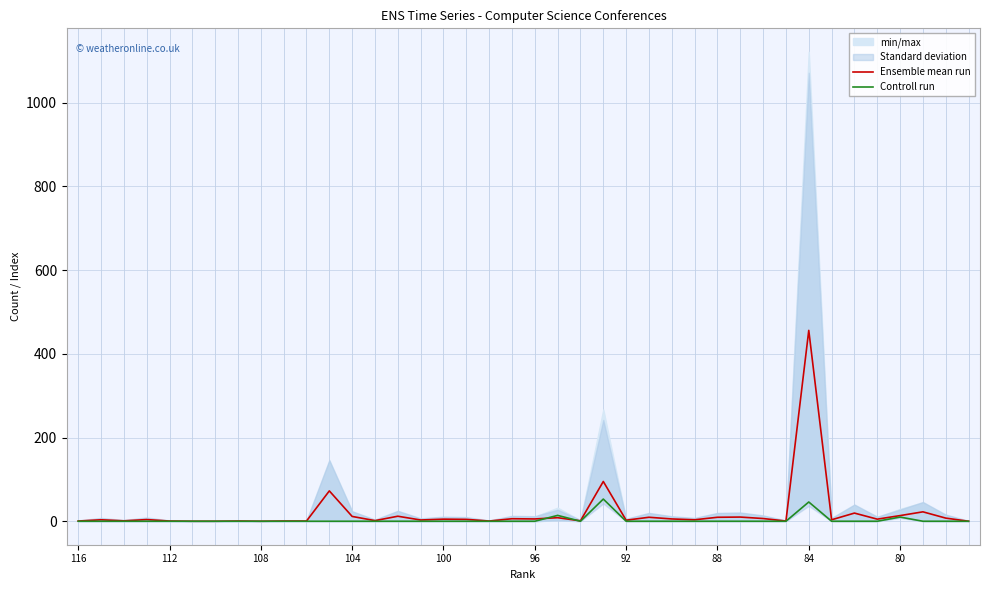

The value of Ensemble mean run at 116 is 0.5. True or false?

True